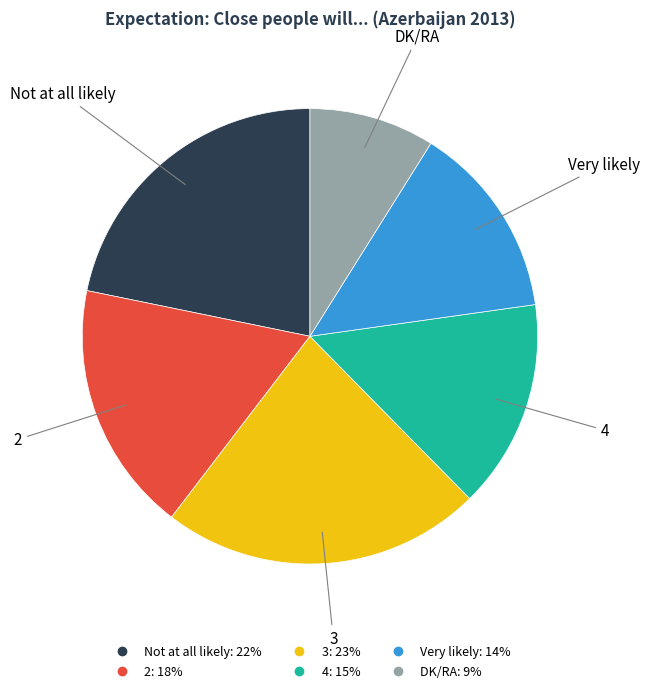

How many slices are in this pie chart?

6